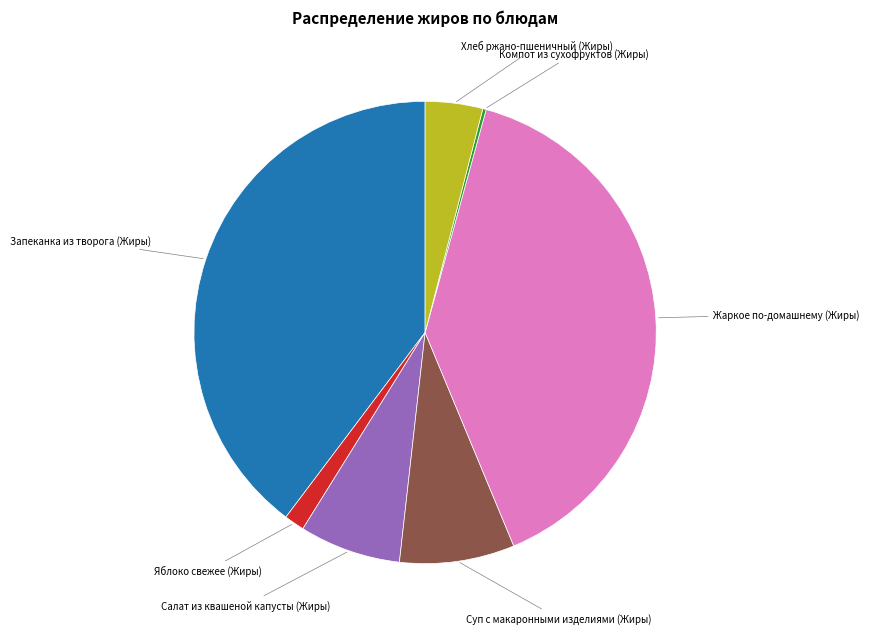

What is the ratio of the value at Хлеб ржано-пшеничный (Жиры) to the value at Яблоко свежее (Жиры)?

2.8